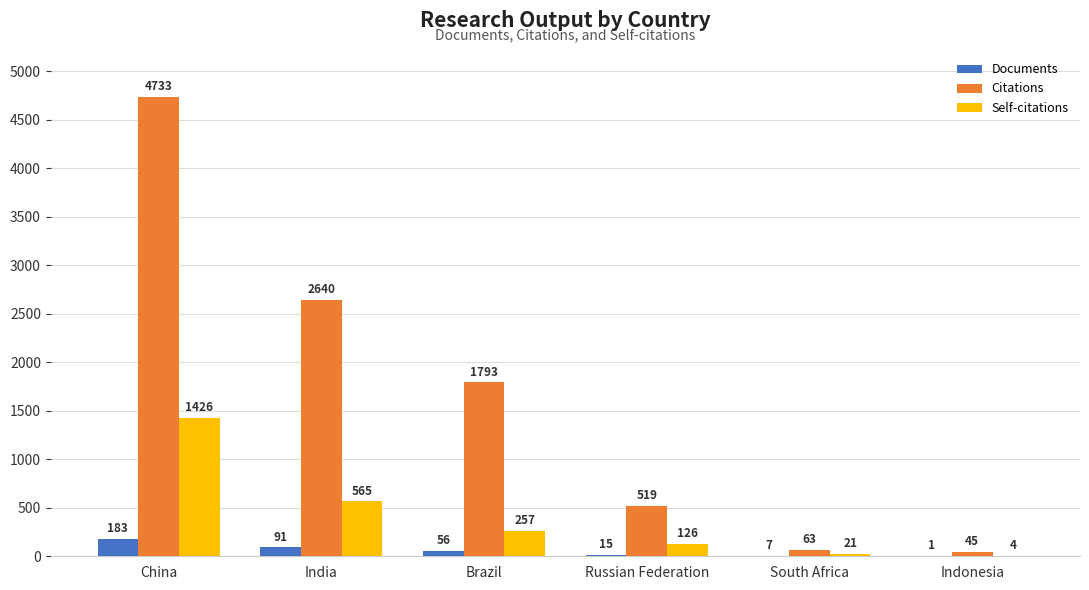

Which series has the largest total across all categories?

Citations